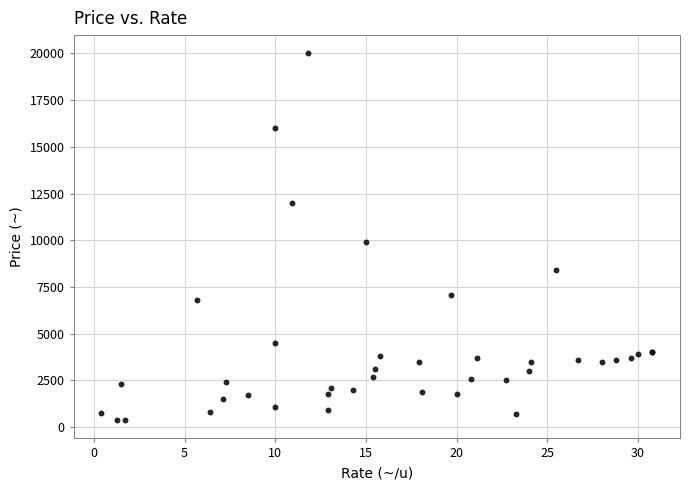

What Y value in the scatter plot is closest to 10190?

9900